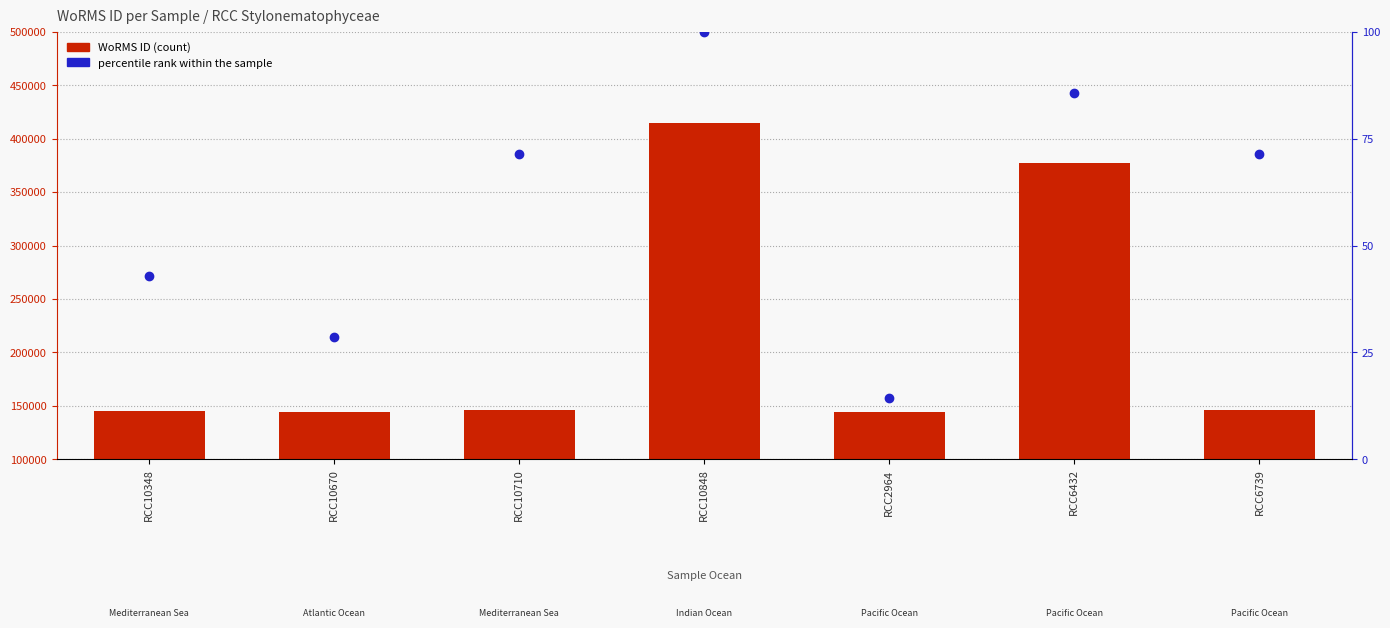

What is the total value across all series at RCC6739?

145862.4